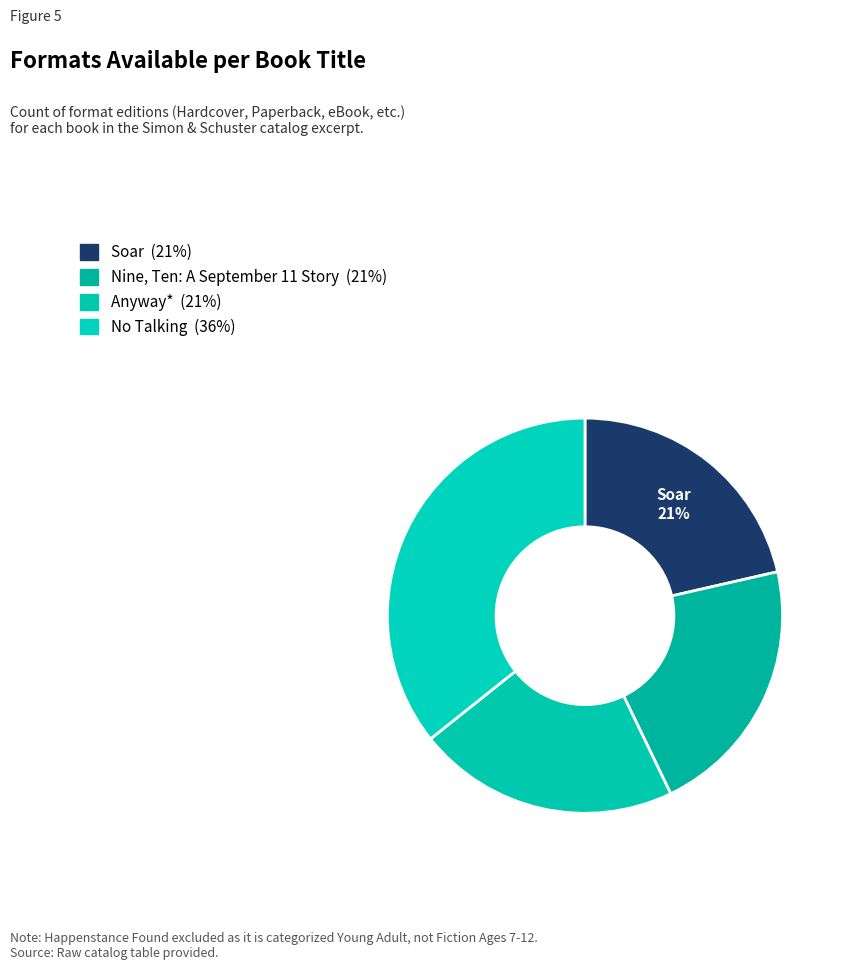

The Soar slice represents 21% of the pie. True or false?

True